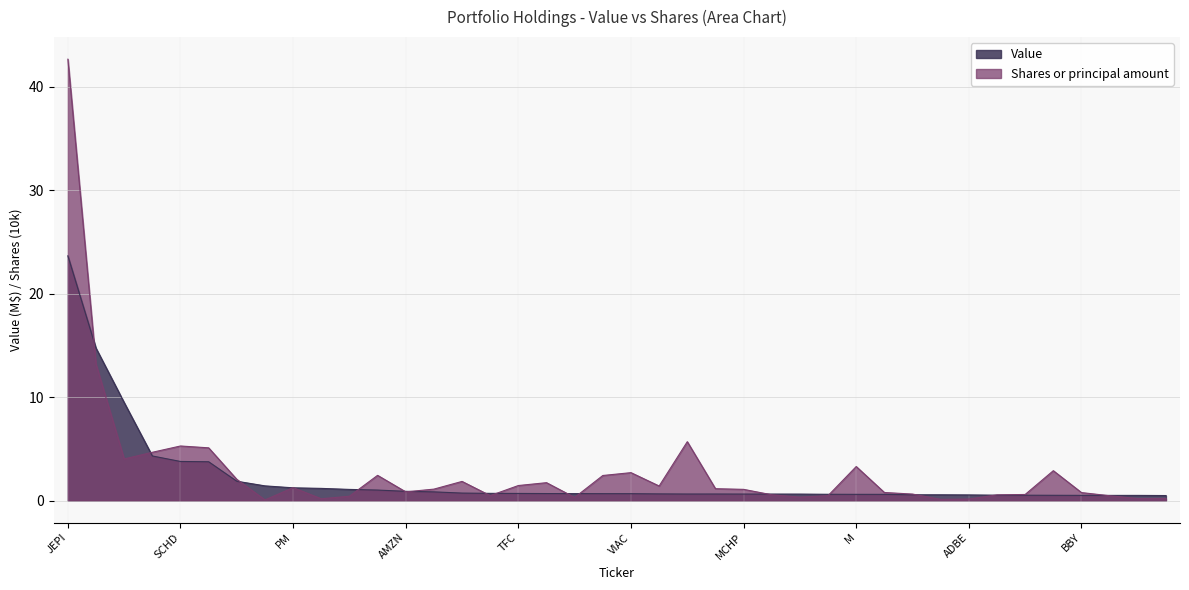

How many lines are shown in the chart?

2